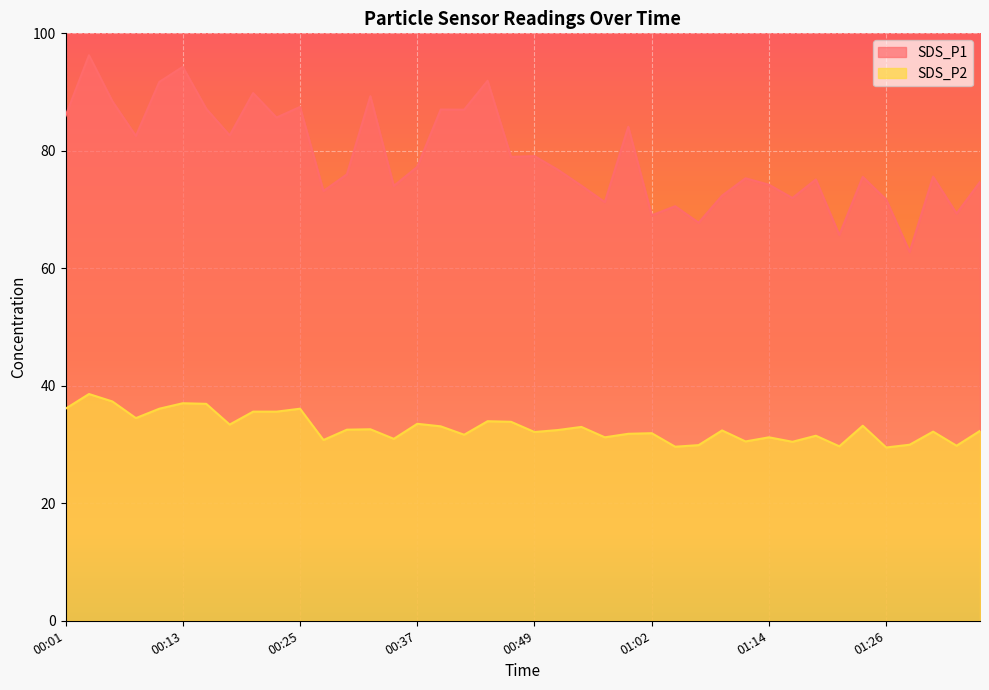

Between 00:20 and 00:49, which series saw the biggest shift?

SDS_P1